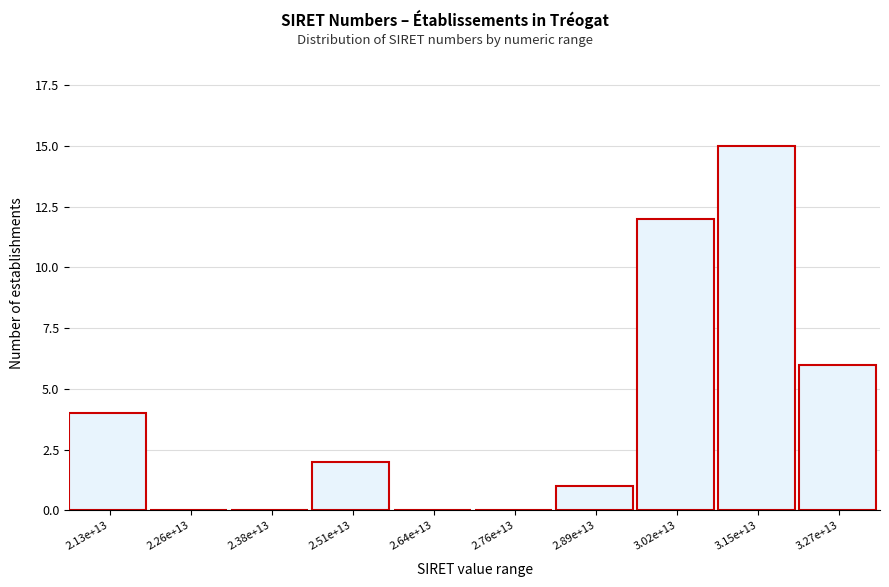

Reading left to right, what are all the values shown in this chart?

2.13e+13=4	2.26e+13=0	2.38e+13=0	2.51e+13=2	2.64e+13=0	2.76e+13=0	2.89e+13=1	3.02e+13=12	3.15e+13=15	3.27e+13=6